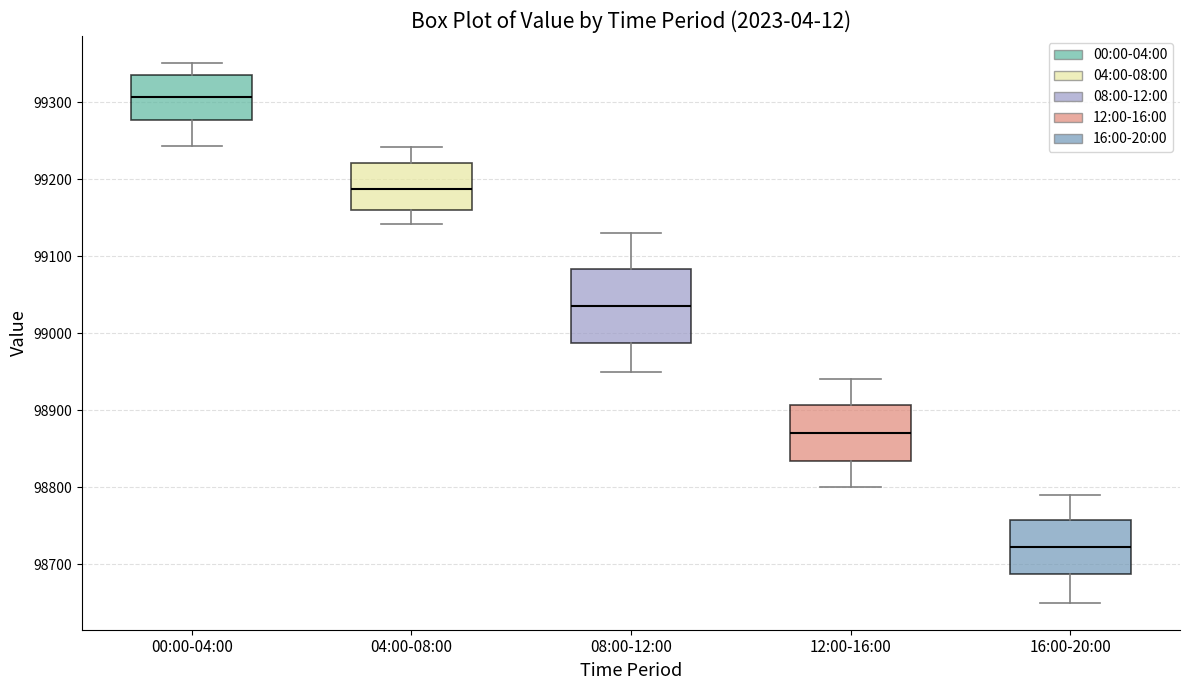

Where does the median line of the box for 04:00-08:00 sit on the y-axis? The values are not printed on the chart, so give them approximately, as read against the axis.

99190